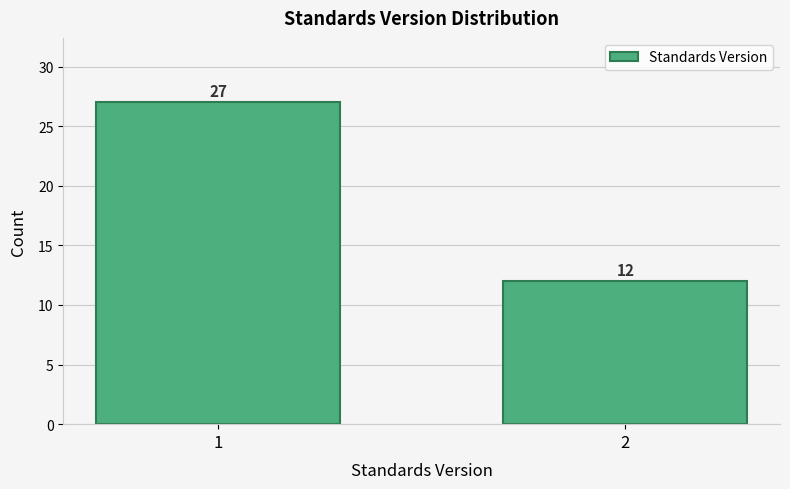

Reading left to right, transcribe all the data shown in this chart.

1=27	2=12